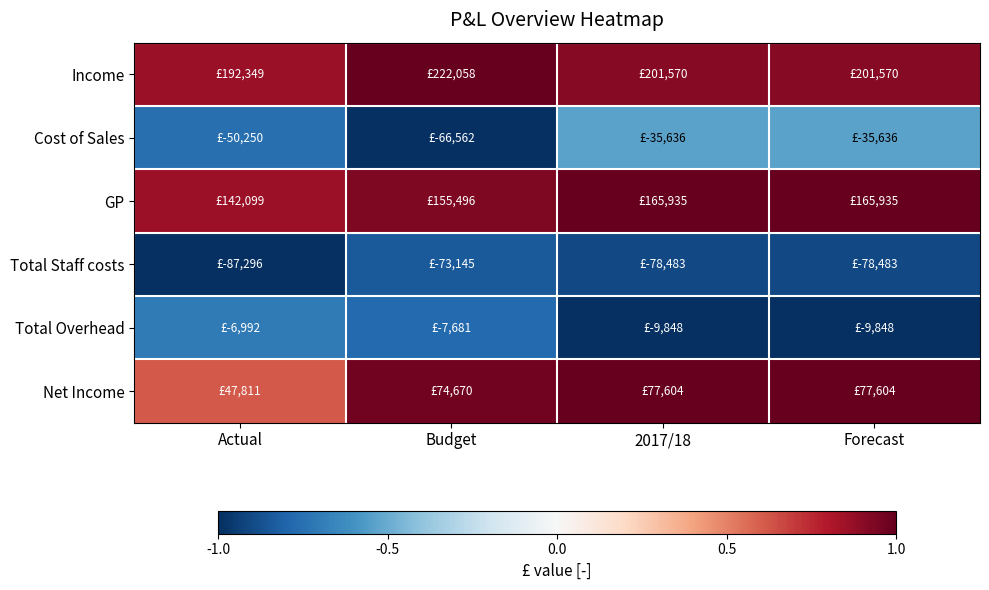

Between Forecast and Budget, which is larger?

Budget